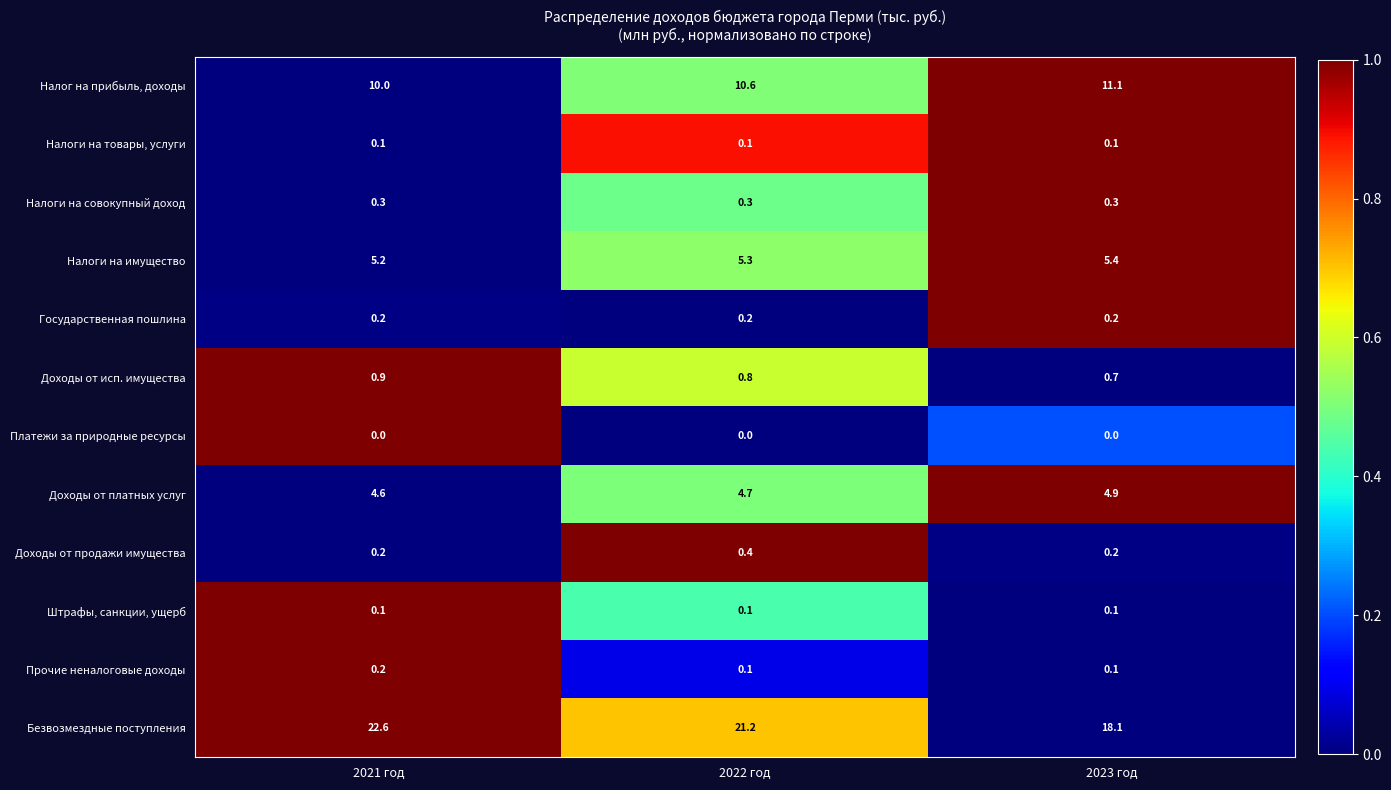

Which category has the highest value in the Доходы от продажи имущества series?

2022 год